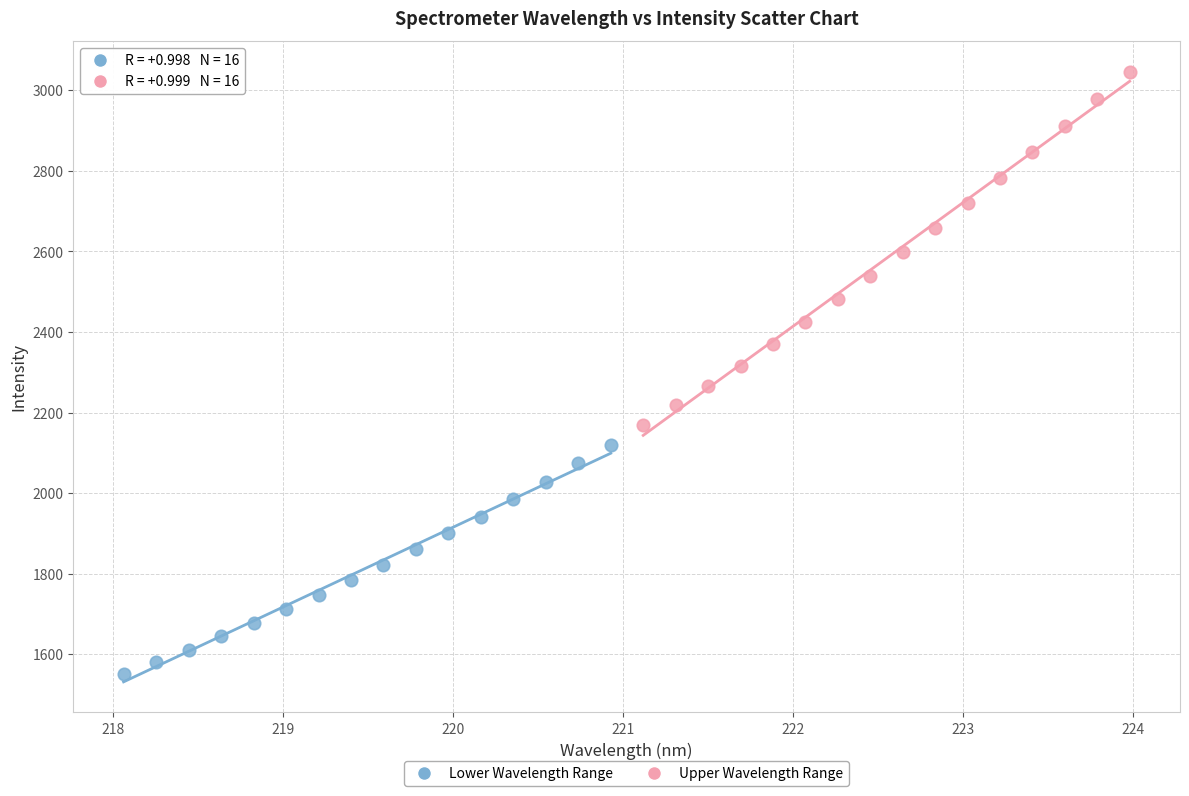

Which series reaches the minimum Y coordinate?

Lower Wavelength Range